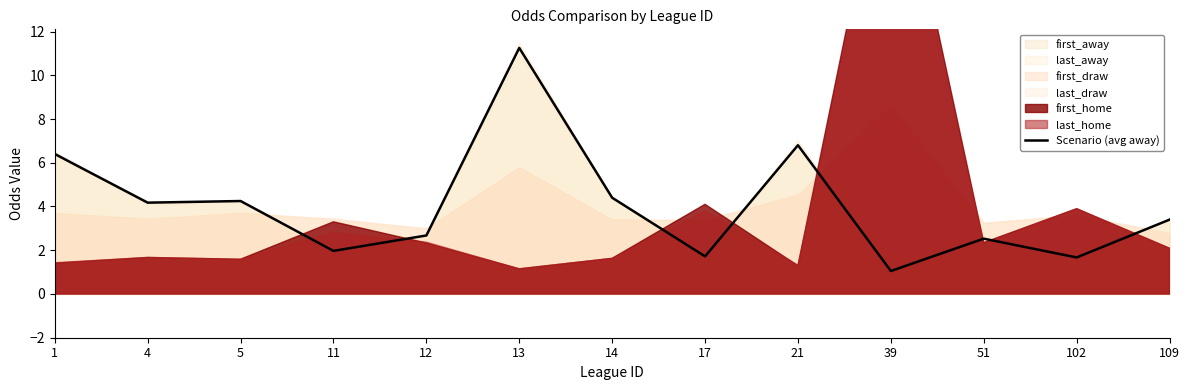

Which has a higher value, 109 or 12?

109